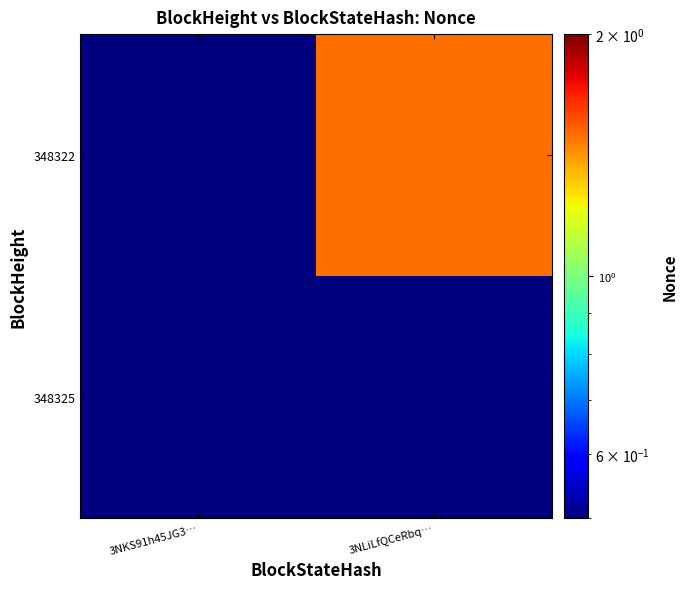

Rank the series at 3NKS91h45JG3… from lowest to highest value.

348325, 348322